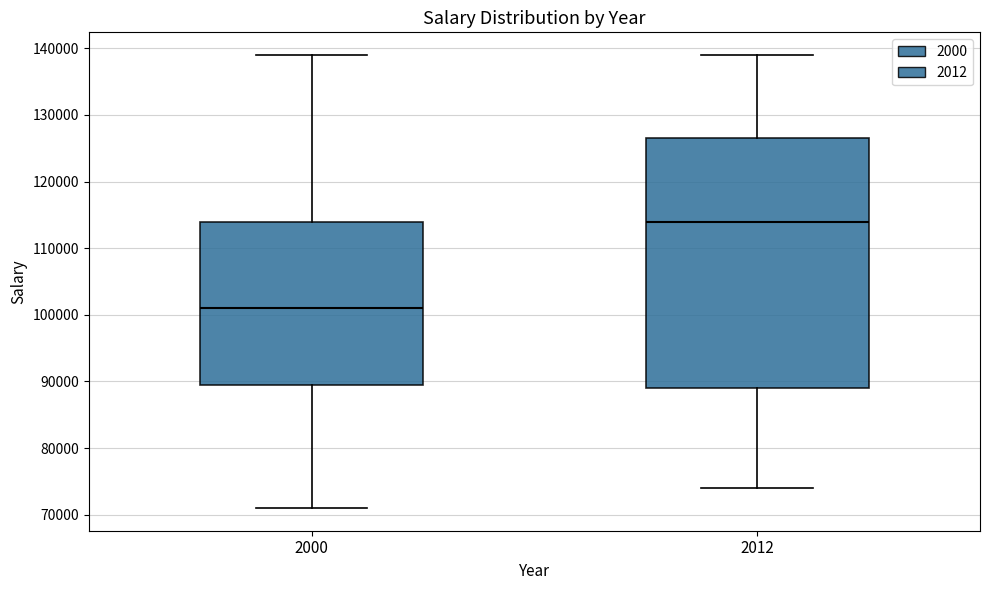

Reading left to right, transcribe this box plot: for each box, give where its median line is, the range the box spans, and where its two whiskers end, as read against the y-axis. The values are not printed on the chart, so give them approximately, as read against the axis.

2000: median 101000, box 90000 to 114000, whiskers 71000 to 139000
2012: median 114000, box 89000 to 127000, whiskers 74000 to 139000